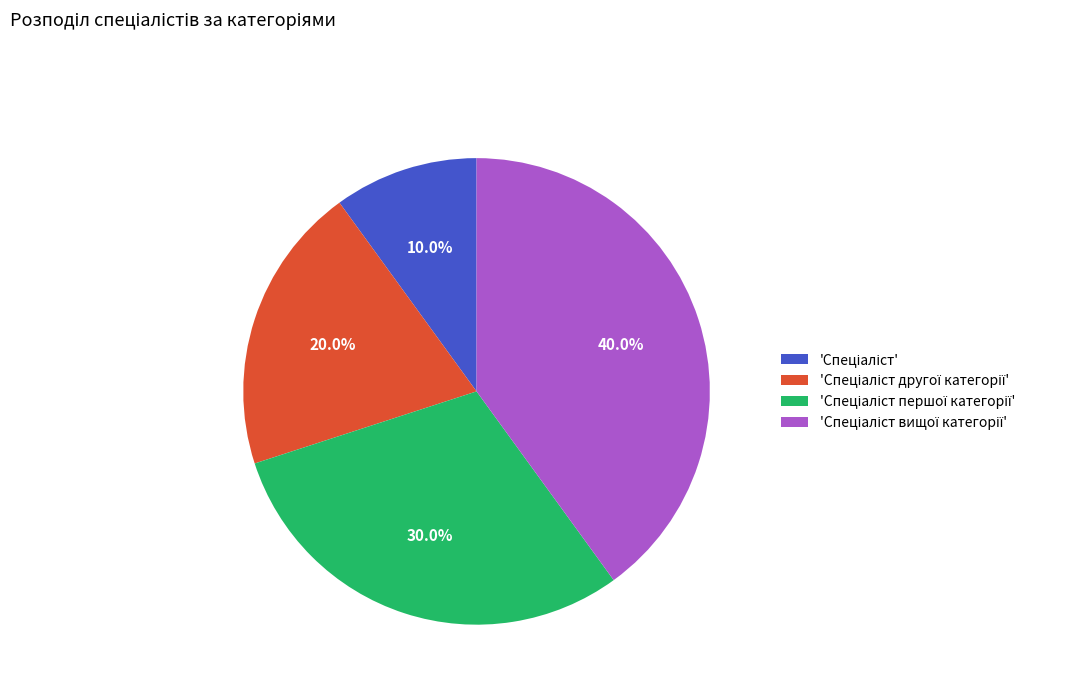

Is there a majority slice in this chart?

No